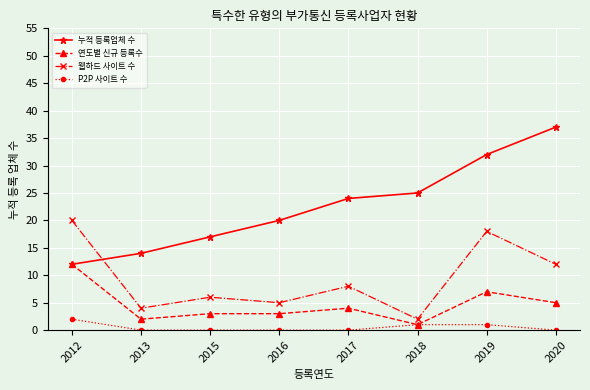

Which series has the largest total across all categories?

누적 등록업체 수